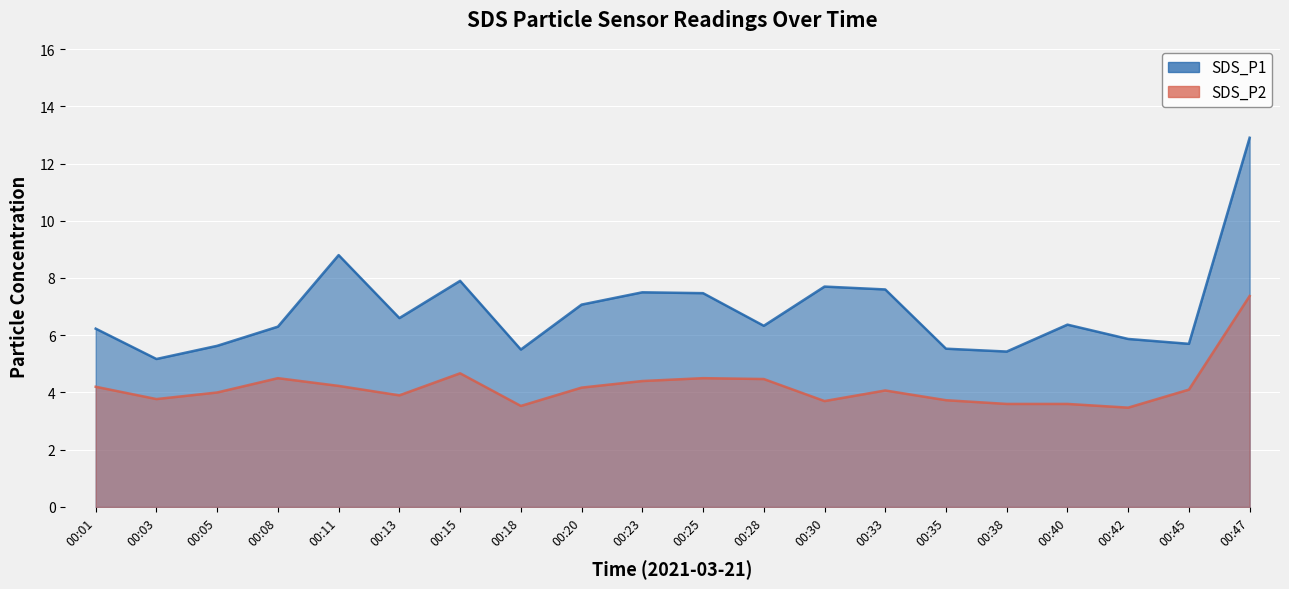

True or false: SDS_P2 and SDS_P1 cross at least once.

False